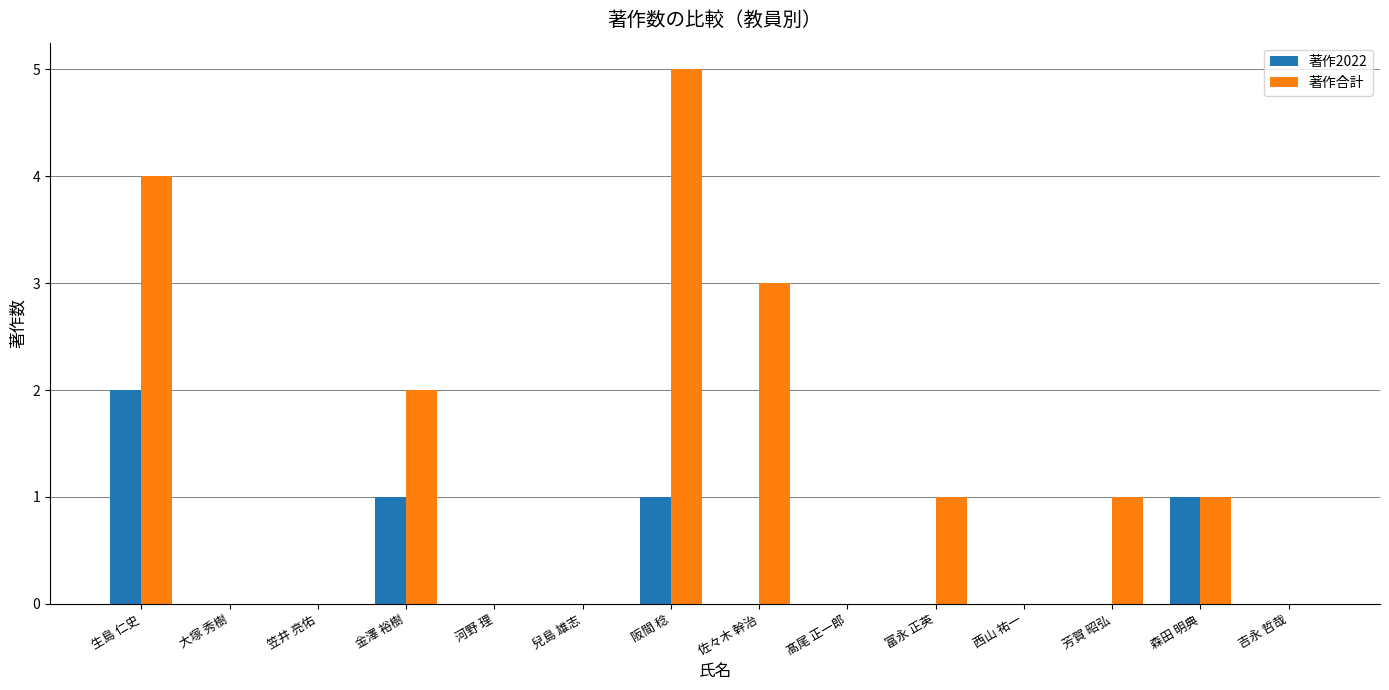

Which series changed the most between 金澤 裕樹 and 兒島 雄志?

著作合計